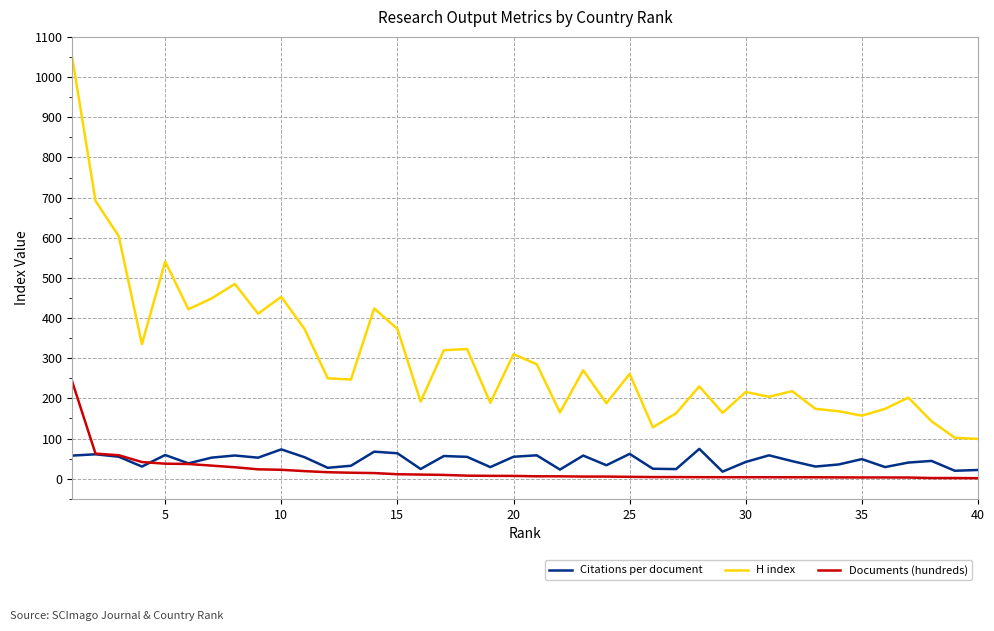

What is the maximum value shown in the chart?

1048.0